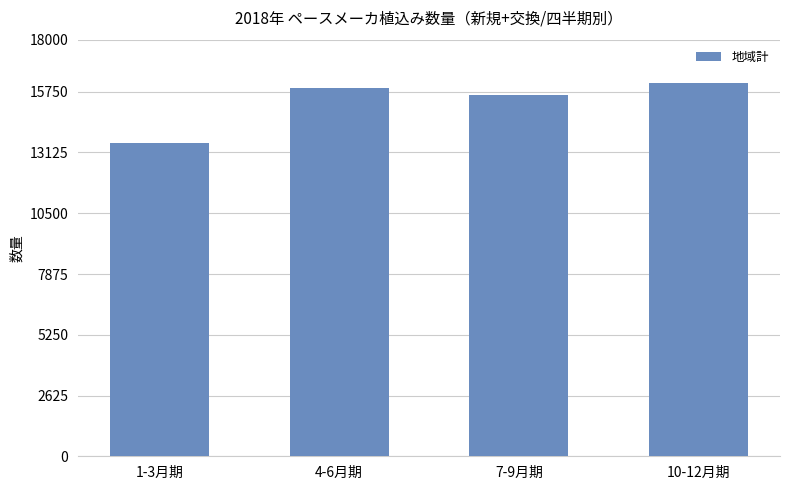

What is the value of the 1st bar from the left?

13543